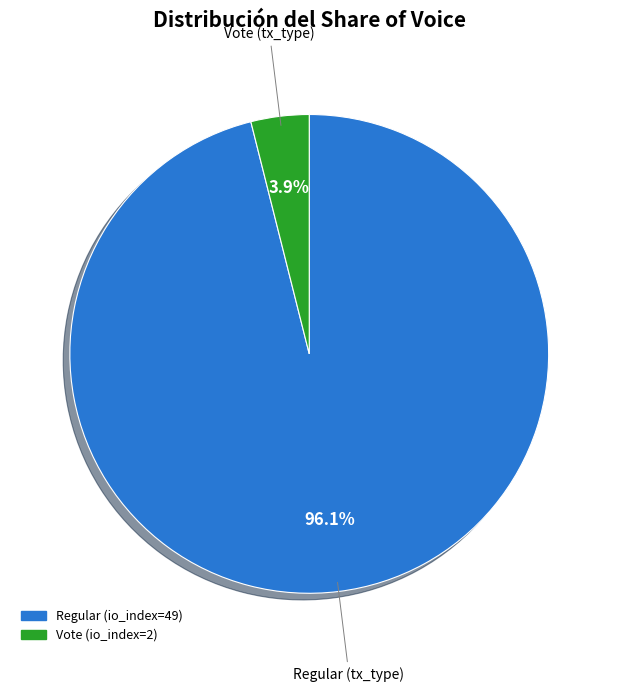

Is it true that Regular (io_index=49) is 96% of the pie?

True